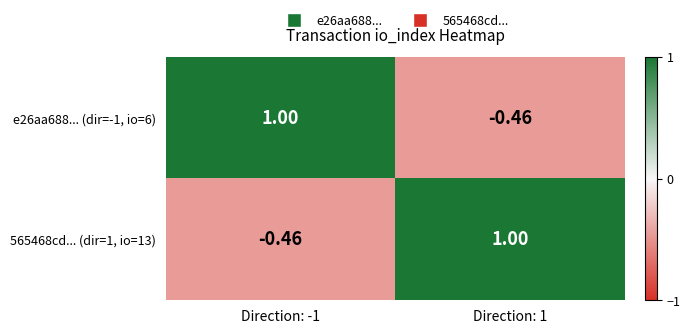

At Direction: 1, list the series in order from smallest to largest.

e26aa688... (dir=-1, io=6), 565468cd... (dir=1, io=13)